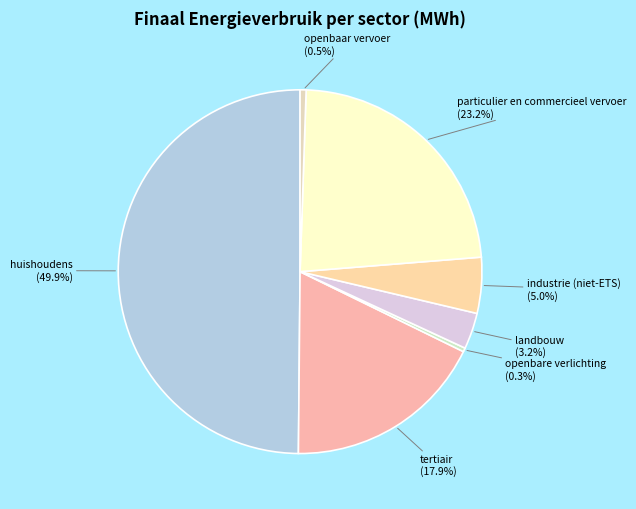

To the nearest percent, what is the difference between the largest and smallest slice percentages?

50%